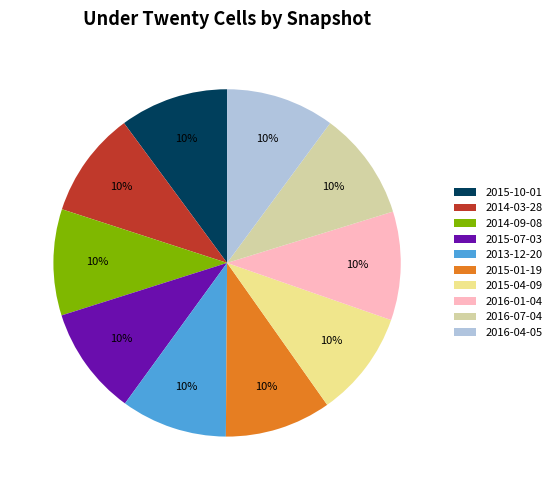

What is the ratio of the value at 2016-01-04 to the value at 2014-03-28?

1.0